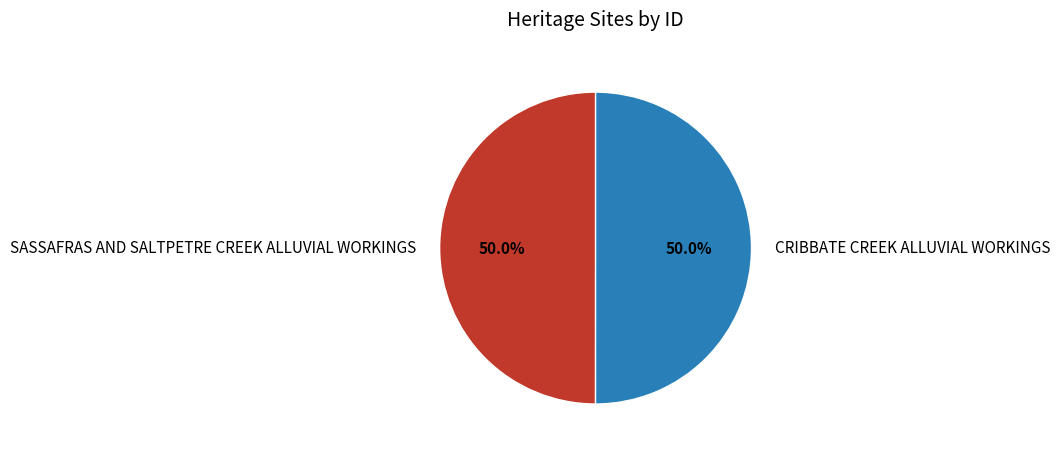

To the nearest percent, what is the combined percentage of CRIBBATE CREEK ALLUVIAL WORKINGS and SASSAFRAS AND SALTPETRE CREEK ALLUVIAL WORKINGS?

100%